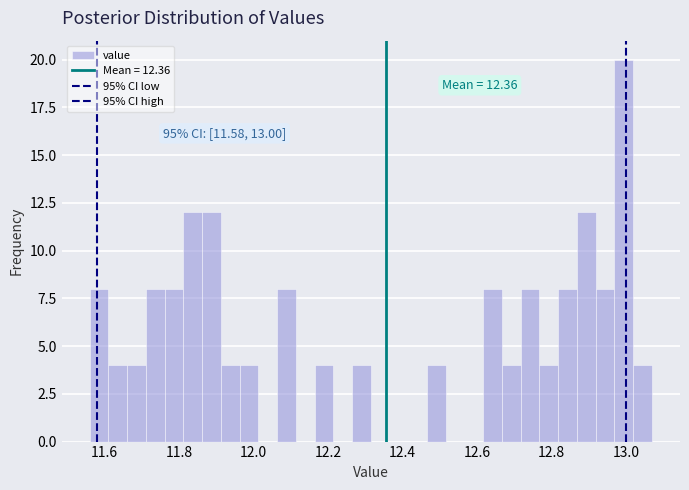

Read against the x-axis, roughly where is the centre of the tallest bar?

13.00